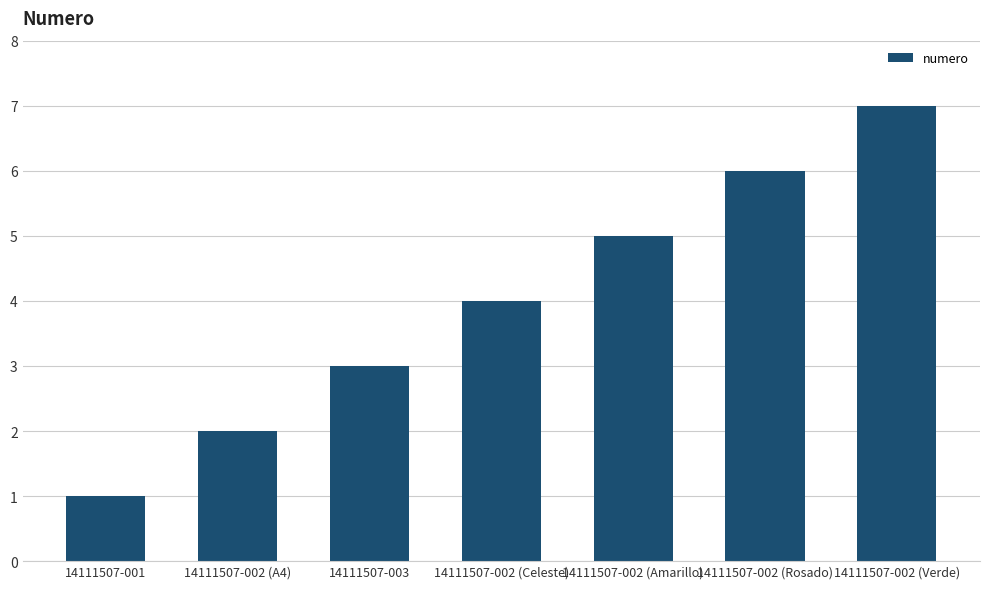

What is the change in value from 14111507-003 to 14111507-002 (Amarillo)?

+2